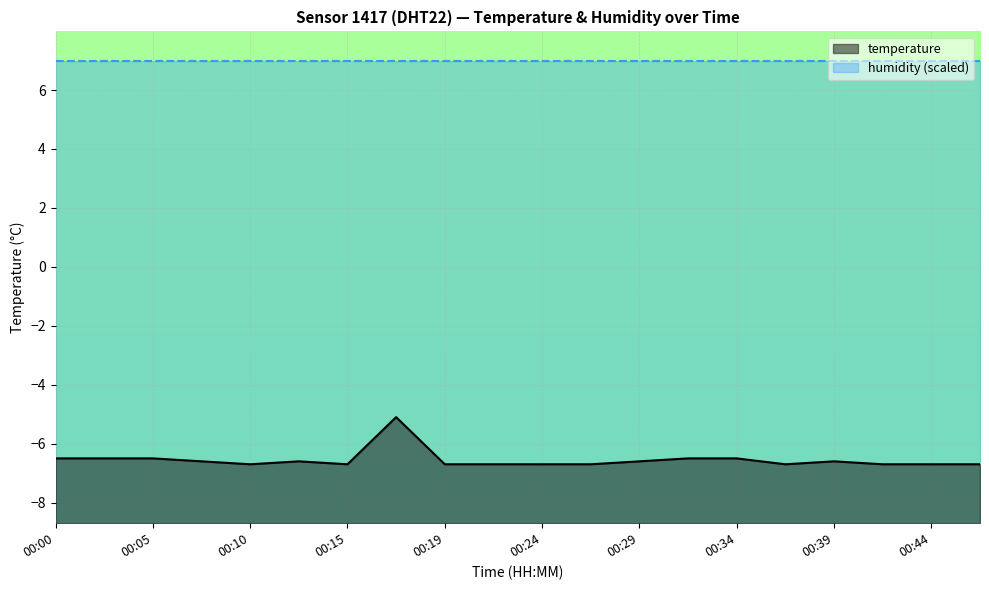

What is the sum of the values at 00:12 and 00:32?

-13.1